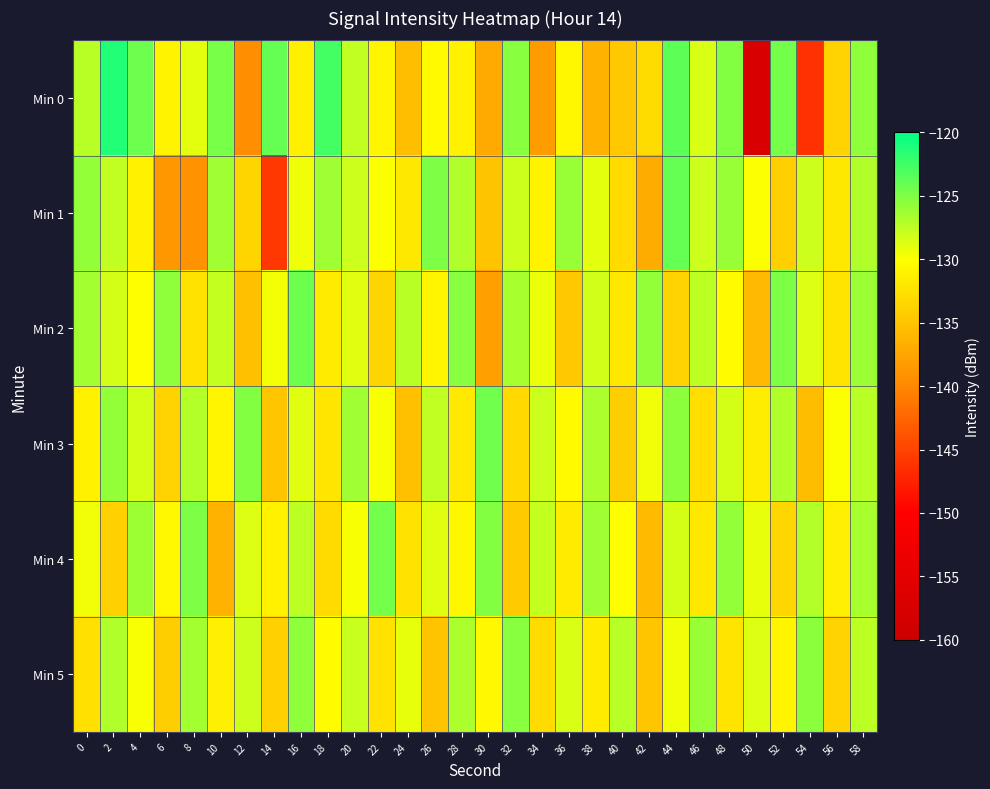

Which series changed the most between 38 and 54?

Min 0